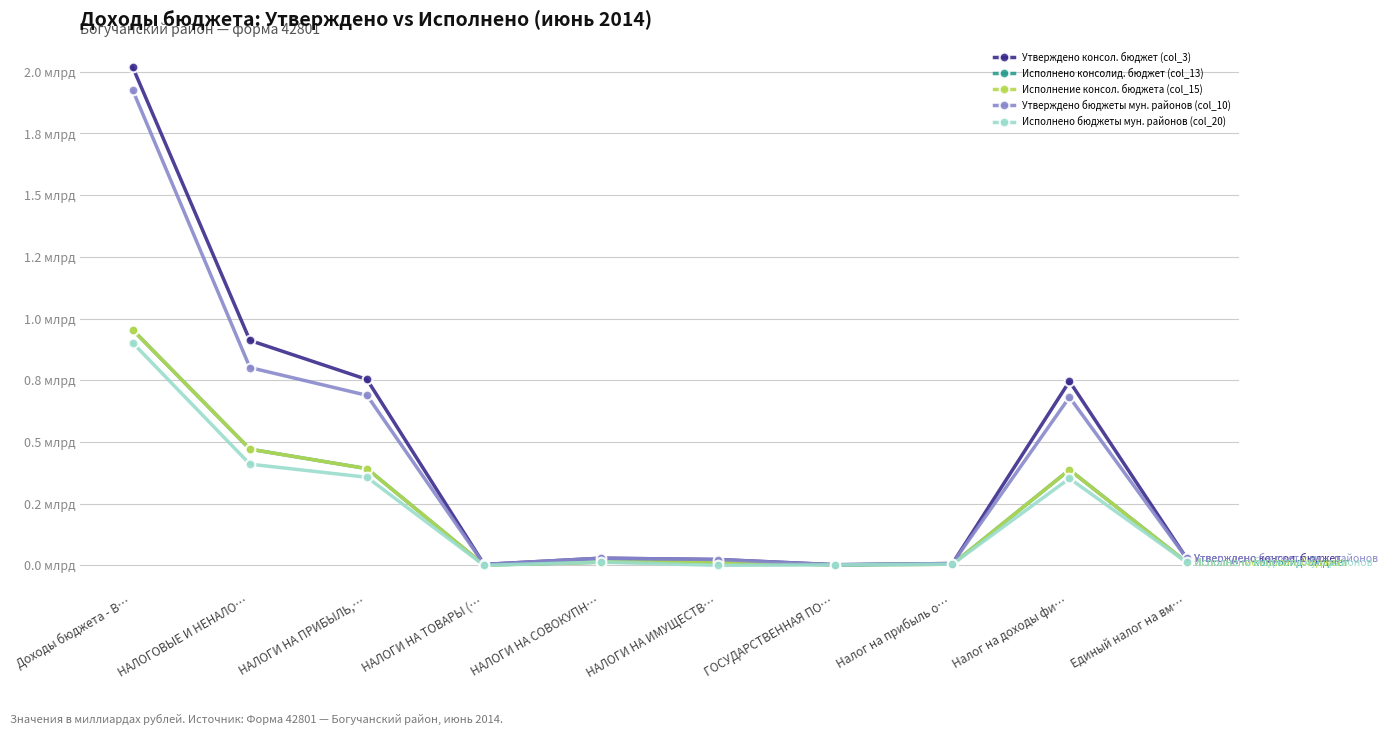

List the labels in order of Утверждено консол. бюджет (col_3) value, largest first.

Доходы бюджета - В…, НАЛОГОВЫЕ И НЕНАЛО…, НАЛОГИ НА ПРИБЫЛЬ,…, Налог на доходы фи…, НАЛОГИ НА СОВОКУПН…, Единый налог на вм…, НАЛОГИ НА ИМУЩЕСТВ…, Налог на прибыль о…, НАЛОГИ НА ТОВАРЫ (…, ГОСУДАРСТВЕННАЯ ПО…